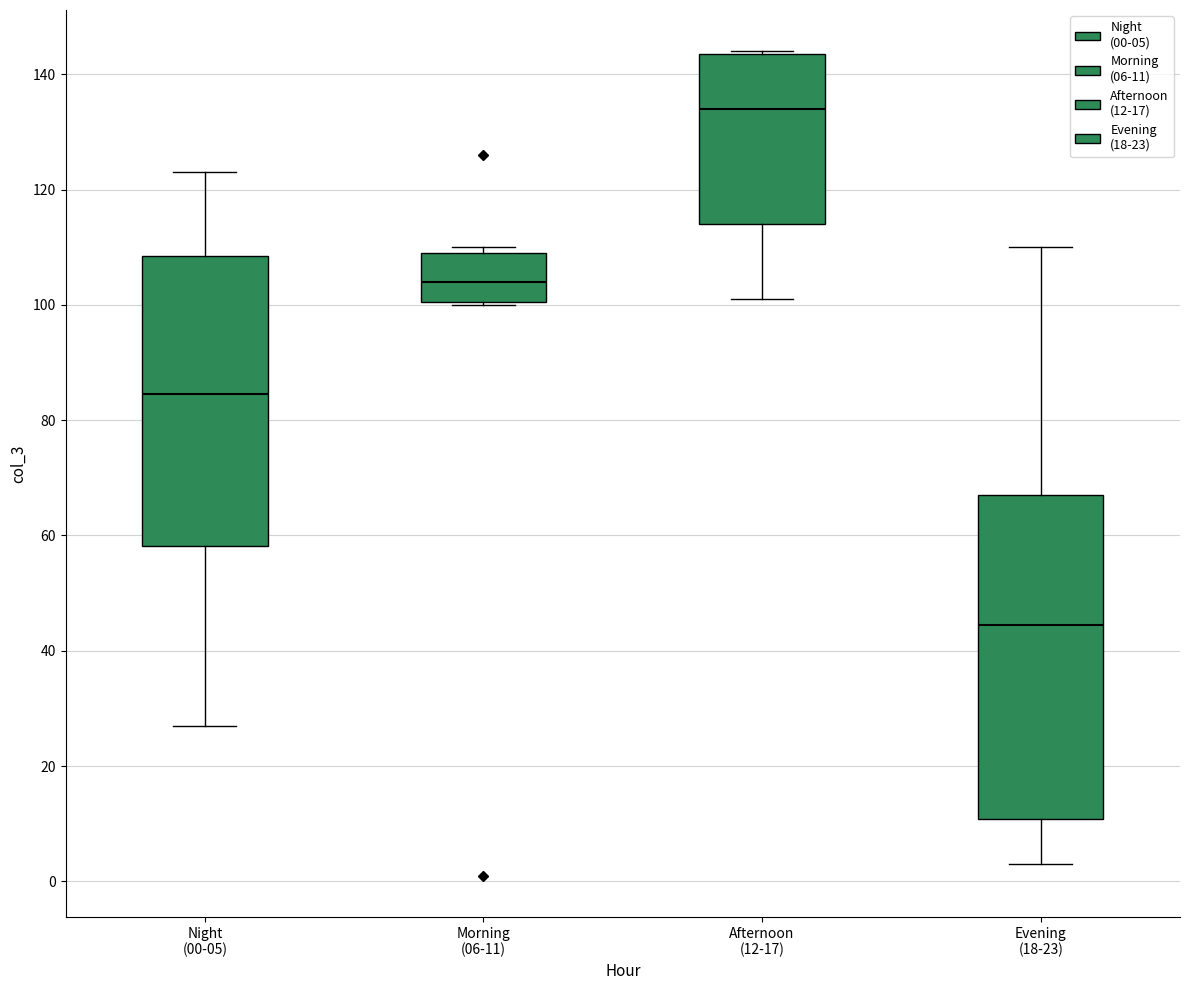

Reading left to right, read every box against the y-axis: the position of its median line, the range the box covers, and the ends of its whiskers. The values are not printed on the chart, so give them approximately, as read against the axis.

Night (00-05): median 84, box 58 to 108, whiskers 28 to 124
Morning (06-11): median 104, box 100 to 110, whiskers 100 to 110 (just above the box's upper edge)
Afternoon (12-17): median 134, box 114 to 144, whiskers 102 to 144
Evening (18-23): median 44, box 10 to 68, whiskers 4 to 110